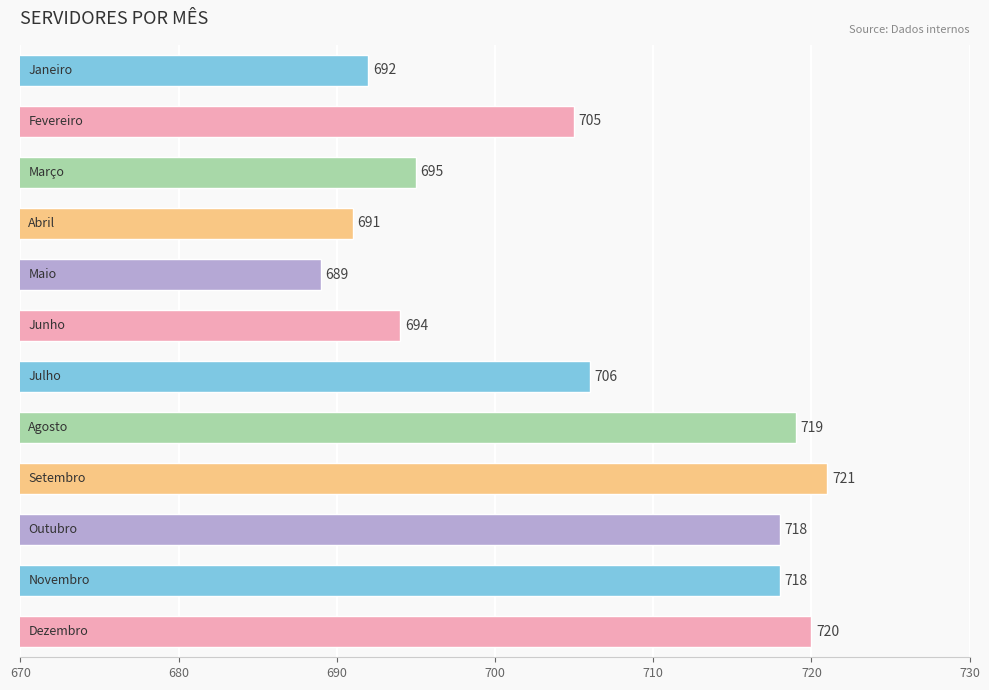

How many categories are shown in the chart?

12